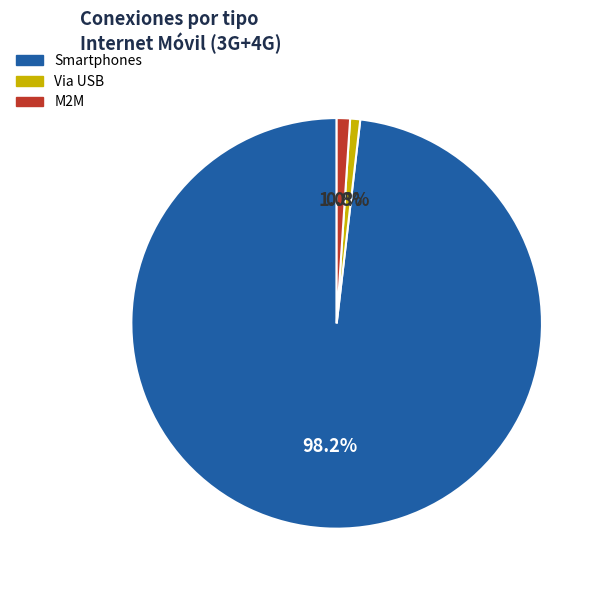

How many segments does this pie chart have?

3